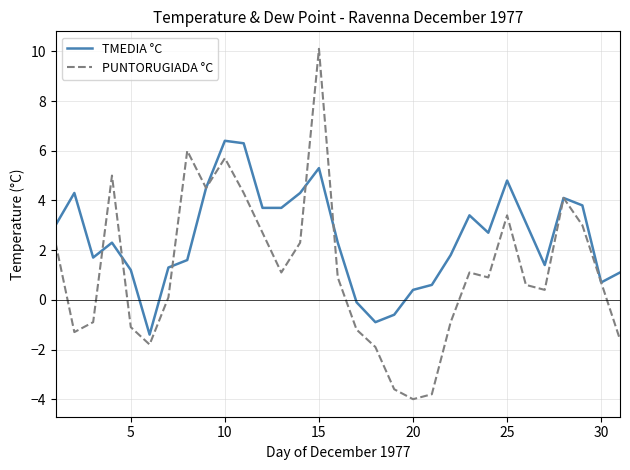

What is the maximum value for PUNTORUGIADA °C?

10.1